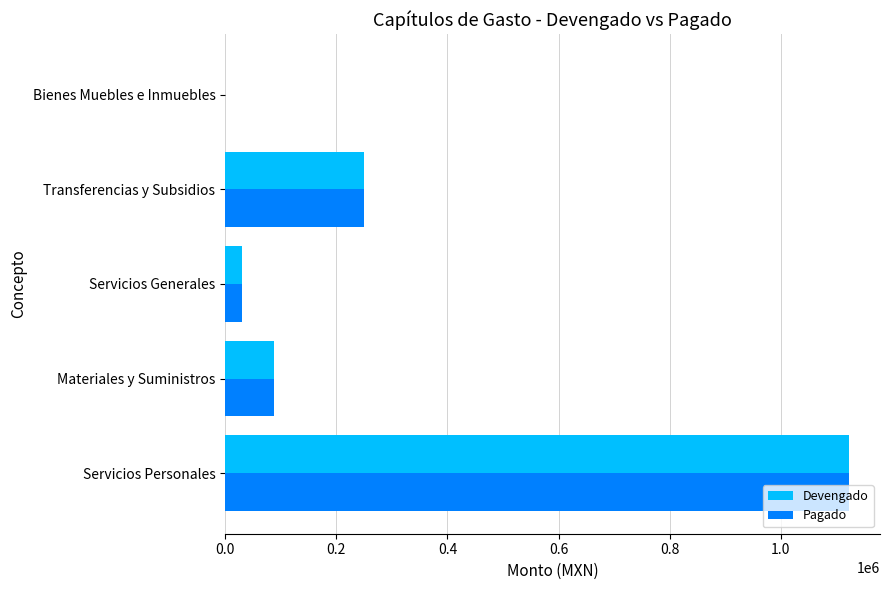

At which category is the sum across all series the highest?

Servicios Personales